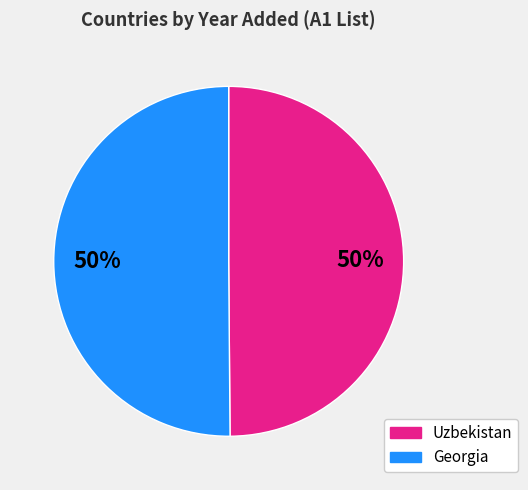

To the nearest percent, what is the combined percentage of Georgia and Uzbekistan?

100%